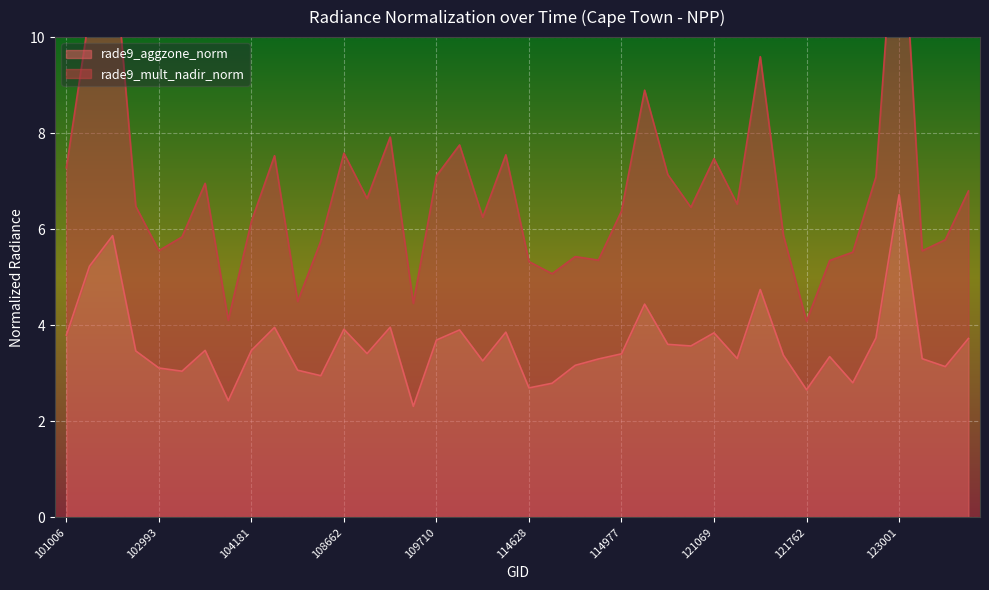

True or false: rade9_mult_nadir_norm and rade9_aggzone_norm cross at least once.

False